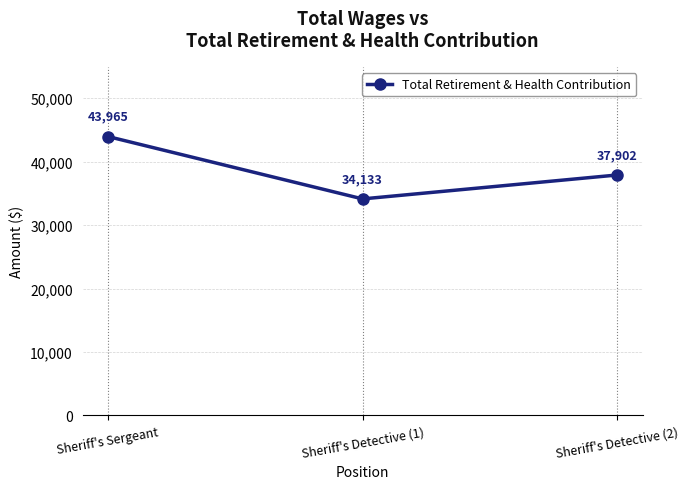

List the labels in order of value, smallest first.

Sheriff's Detective (1), Sheriff's Detective (2), Sheriff's Sergeant